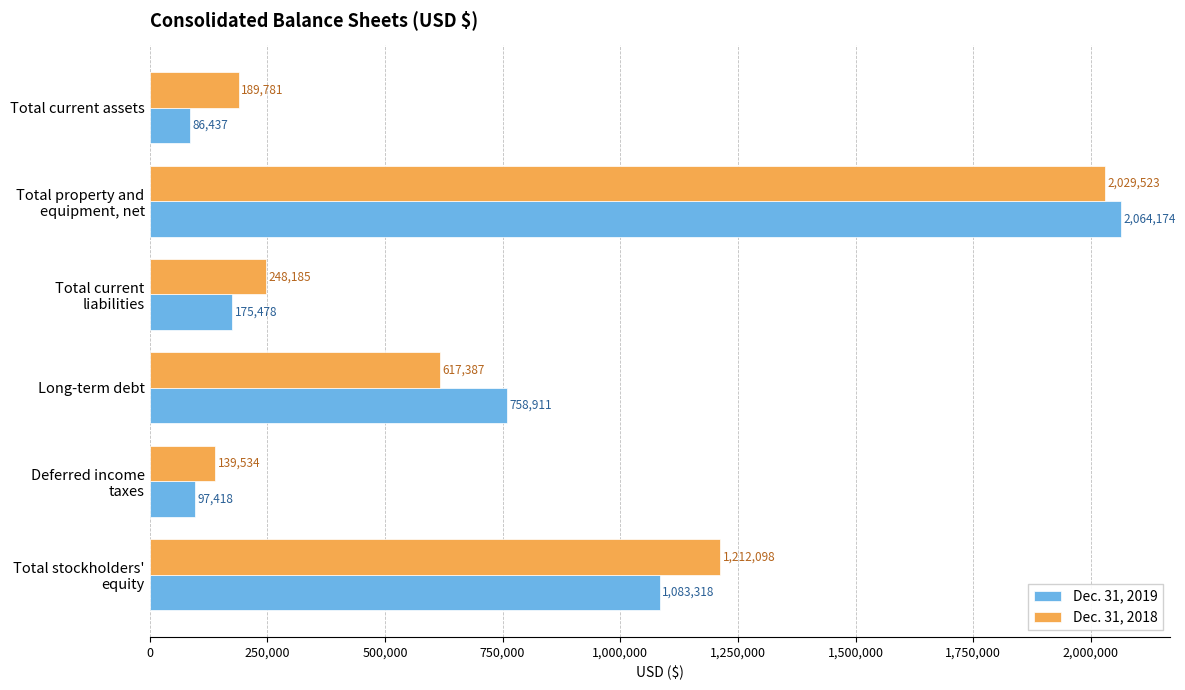

Which series has the widest spread of values?

Dec. 31, 2019